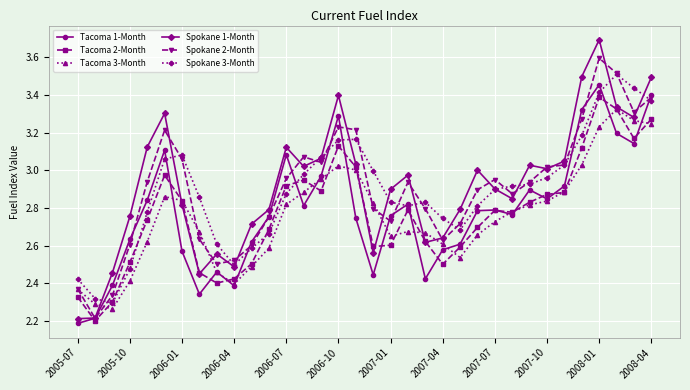

Which series has the largest range (max minus min)?

Spokane 1-Month